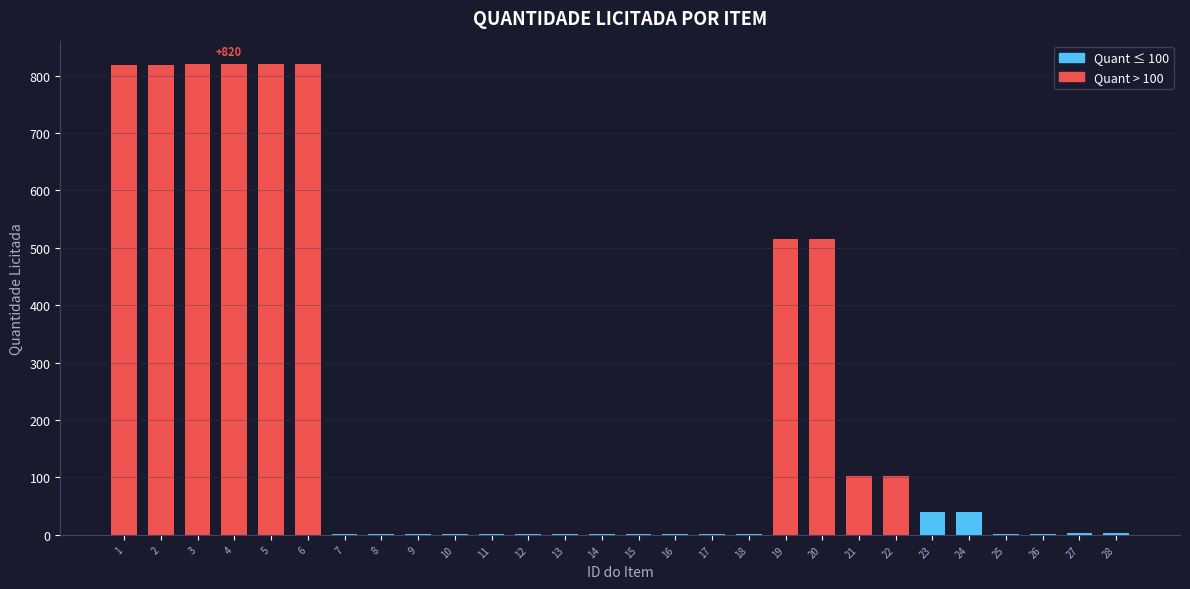

What is the change in value from 2 to 22?

-717